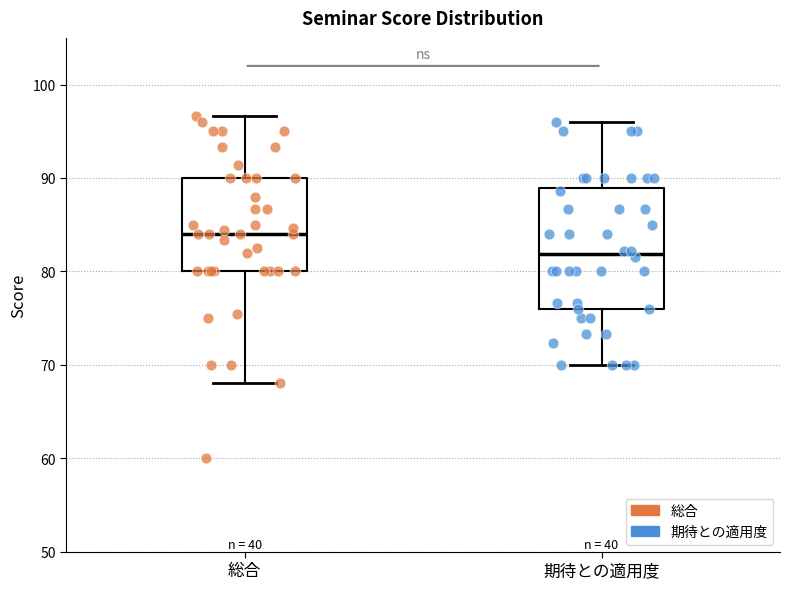

Reading left to right, transcribe this box plot: for each box, give where its median line is, the range the box spans, and where its two whiskers end, as read against the y-axis. The values are not printed on the chart, so give them approximately, as read against the axis.

総合: median 84, box 80 to 90, whiskers 68 to 97
期待との適用度: median 82, box 76 to 89, whiskers 70 to 96